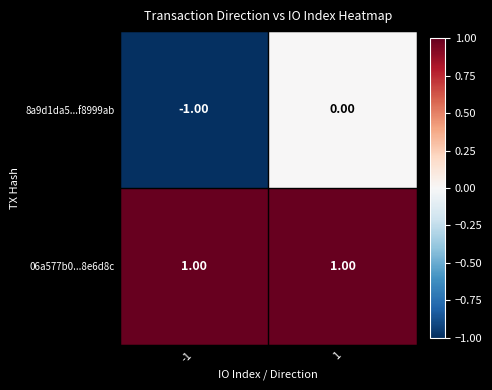

Which series has the largest total across all categories?

06a577b0...8e6d8c